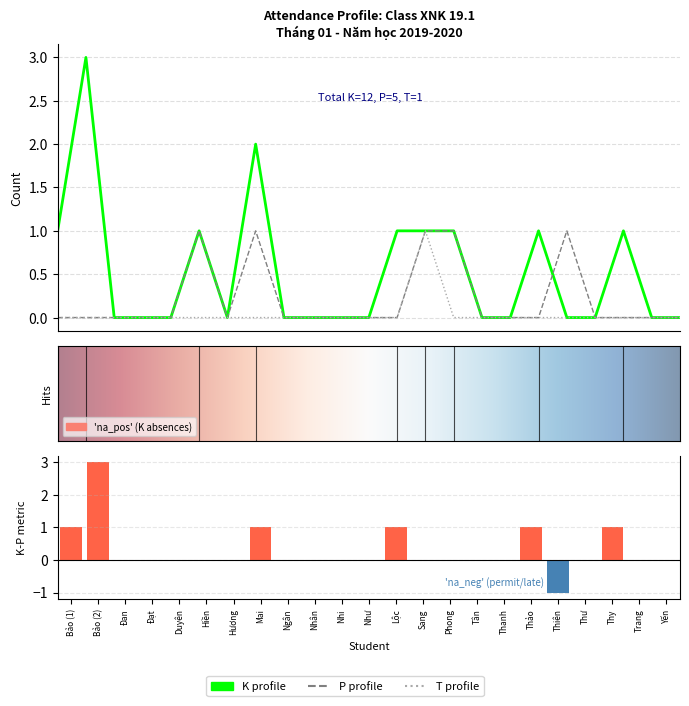

At which category is the sum across all series the highest?

Bảo (2)